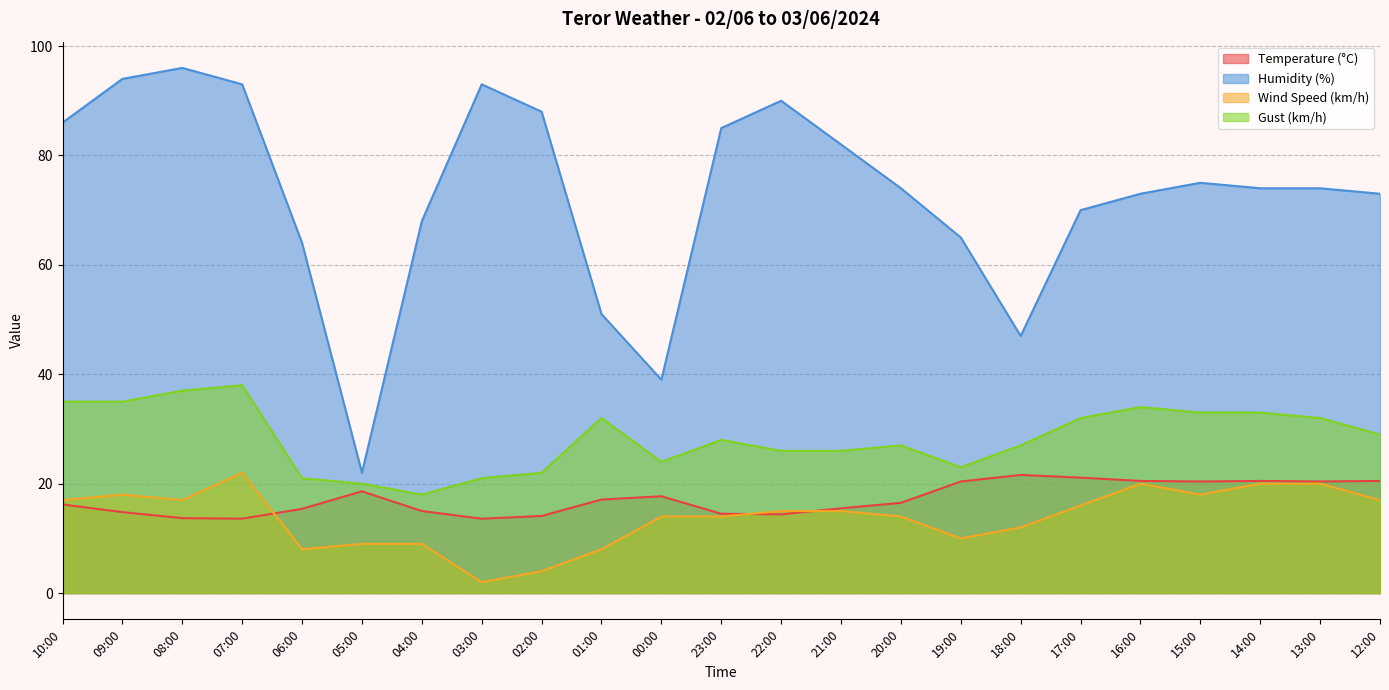

In Temperature (°C), how many points are lower than both neighbors (excluding endpoints)?

5